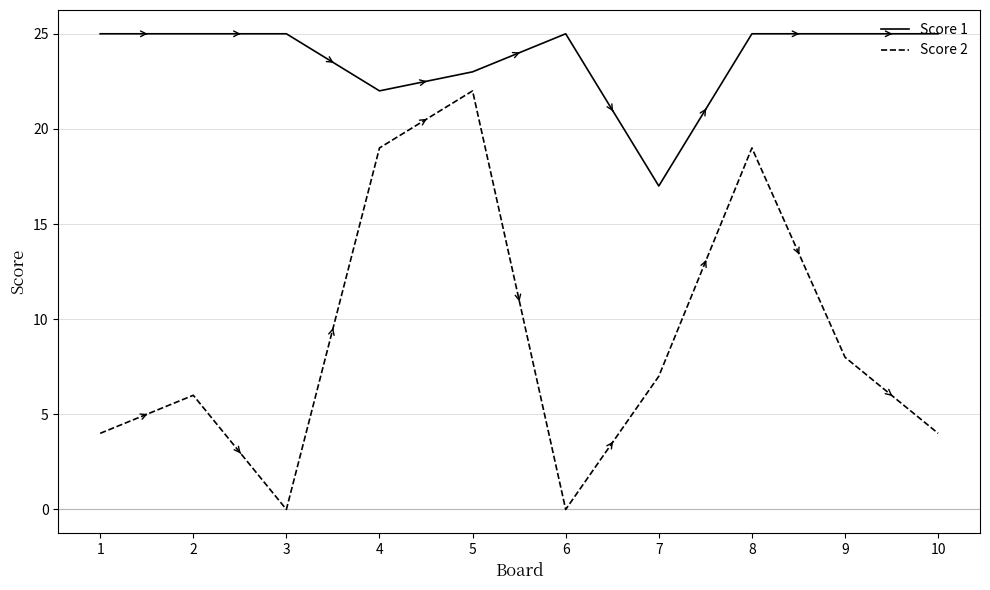

The Score 2 series shows 9 at 7. True or false?

False